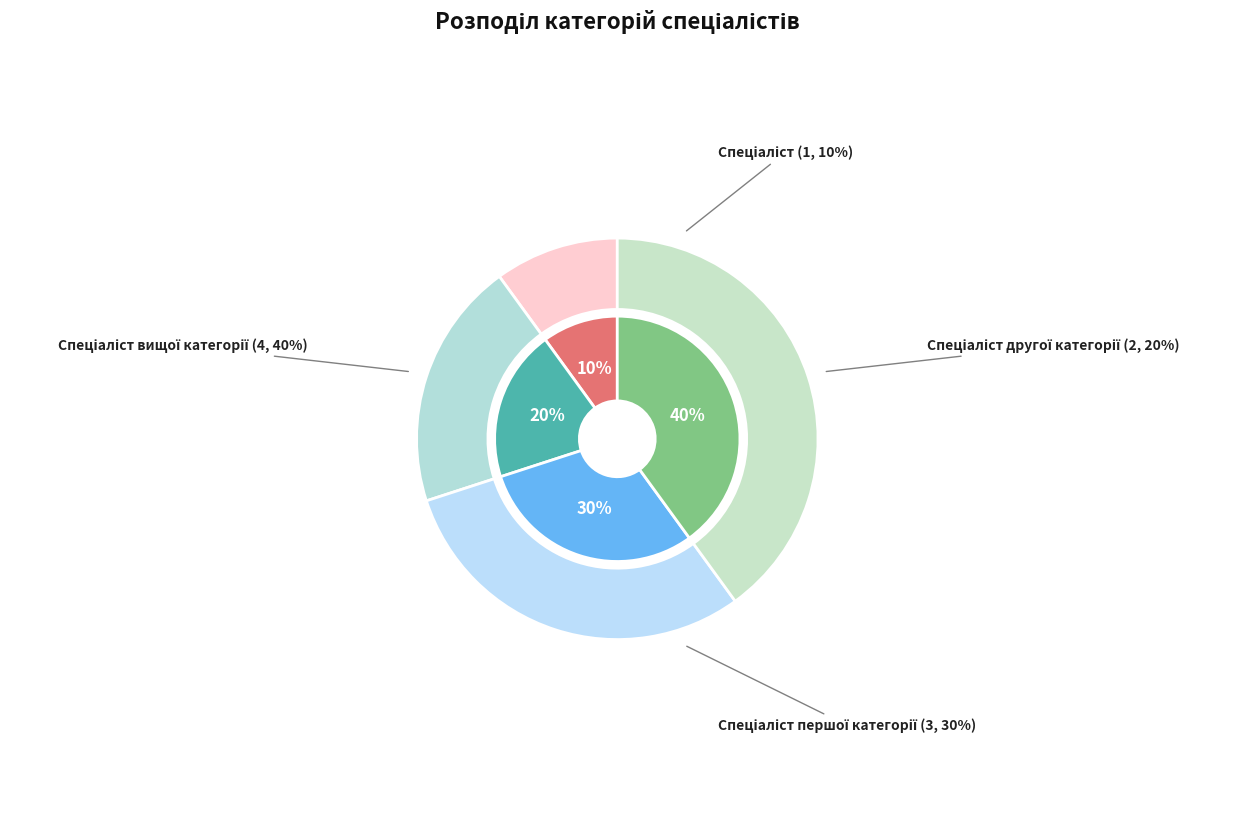

To the nearest percent, what portion does Спеціаліст другої категорії represent?

20%